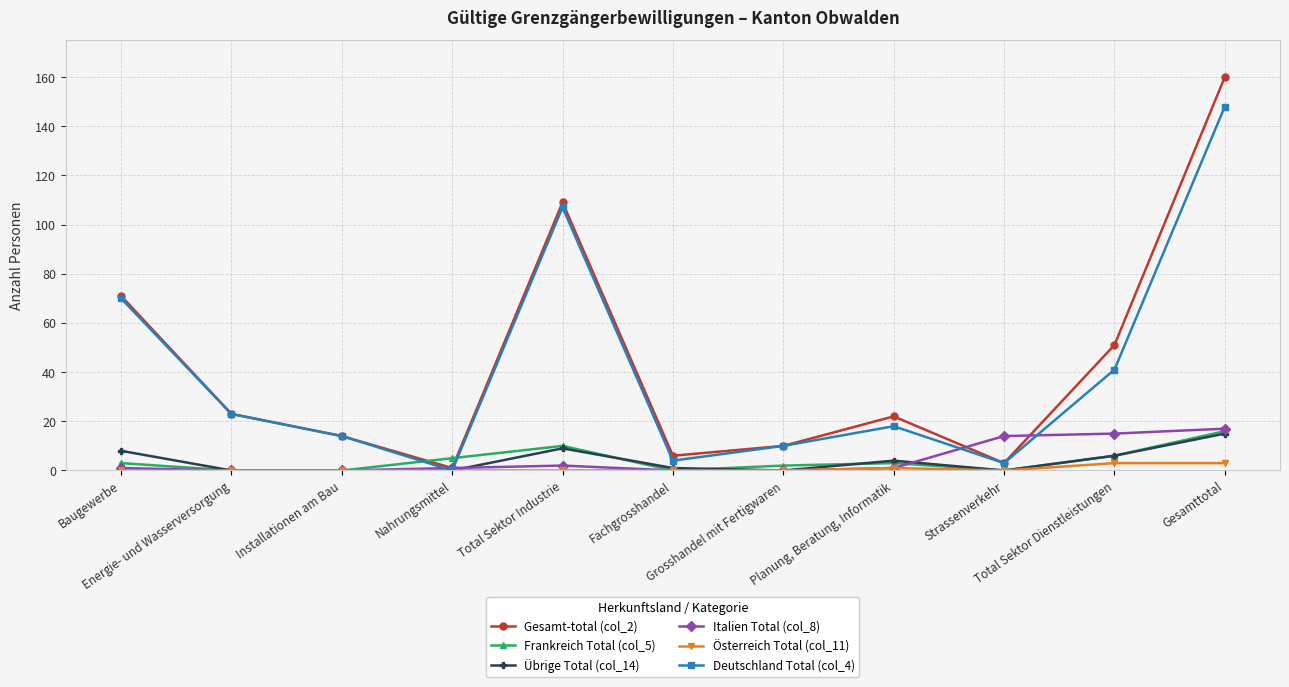

Reading left to right, what are all the values shown in this chart?

Gesamt-total (col_2): Baugewerbe=71	Energie- und Wasserversorgung=23	Installationen am Bau=14	Nahrungsmittel=1	Total Sektor Industrie=109	Fachgrosshandel=6	Grosshandel mit Fertigwaren=10	Planung, Beratung, Informatik=22	Strassenverkehr=3	Total Sektor Dienstleistungen=51	Gesamttotal=160
Frankreich Total (col_5): Baugewerbe=3	Energie- und Wasserversorgung=0	Installationen am Bau=0	Nahrungsmittel=5	Total Sektor Industrie=10	Fachgrosshandel=0	Grosshandel mit Fertigwaren=2	Planung, Beratung, Informatik=3	Strassenverkehr=0	Total Sektor Dienstleistungen=6	Gesamttotal=16
Übrige Total (col_14): Baugewerbe=8	Energie- und Wasserversorgung=0	Installationen am Bau=0	Nahrungsmittel=0	Total Sektor Industrie=9	Fachgrosshandel=1	Grosshandel mit Fertigwaren=0	Planung, Beratung, Informatik=4	Strassenverkehr=0	Total Sektor Dienstleistungen=6	Gesamttotal=15
Italien Total (col_8): Baugewerbe=1	Energie- und Wasserversorgung=0	Installationen am Bau=0	Nahrungsmittel=1	Total Sektor Industrie=2	Fachgrosshandel=0	Grosshandel mit Fertigwaren=0	Planung, Beratung, Informatik=1	Strassenverkehr=14	Total Sektor Dienstleistungen=15	Gesamttotal=17
Österreich Total (col_11): Baugewerbe=0	Energie- und Wasserversorgung=0	Installationen am Bau=0	Nahrungsmittel=0	Total Sektor Industrie=0	Fachgrosshandel=0	Grosshandel mit Fertigwaren=0	Planung, Beratung, Informatik=1	Strassenverkehr=0	Total Sektor Dienstleistungen=3	Gesamttotal=3
Deutschland Total (col_4): Baugewerbe=70	Energie- und Wasserversorgung=23	Installationen am Bau=14	Nahrungsmittel=0	Total Sektor Industrie=107	Fachgrosshandel=4	Grosshandel mit Fertigwaren=10	Planung, Beratung, Informatik=18	Strassenverkehr=3	Total Sektor Dienstleistungen=41	Gesamttotal=148